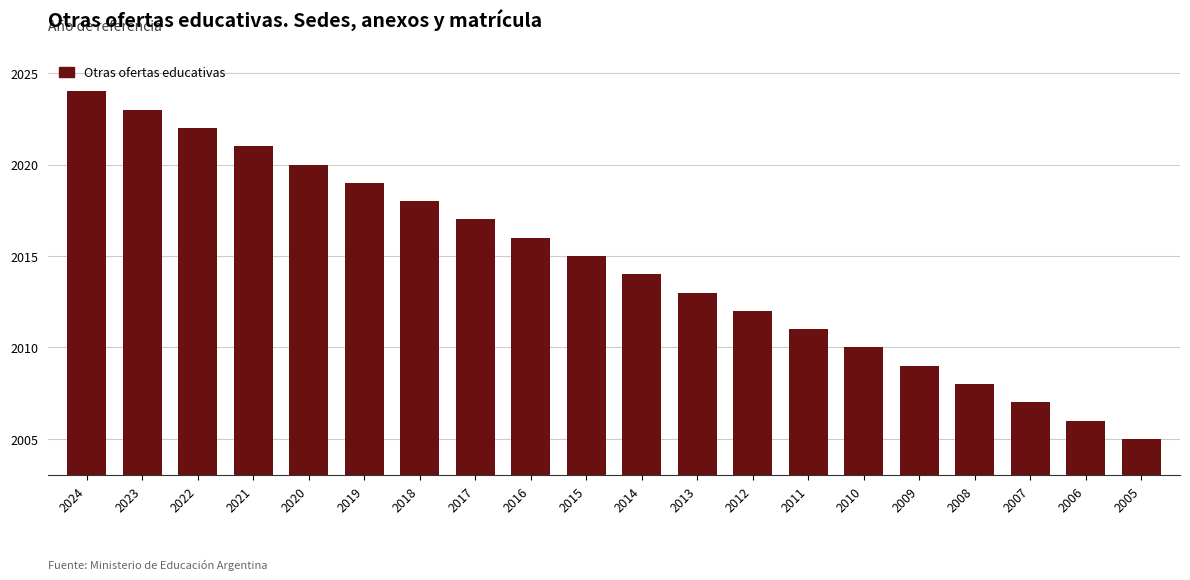

Reading right to left, transcribe all the data shown in this chart.

2005	2006	2007	2008	2009	2010	2011	2012	2013	2014	2015	2016	2017	2018	2019	2020	2021	2022	2023	2024